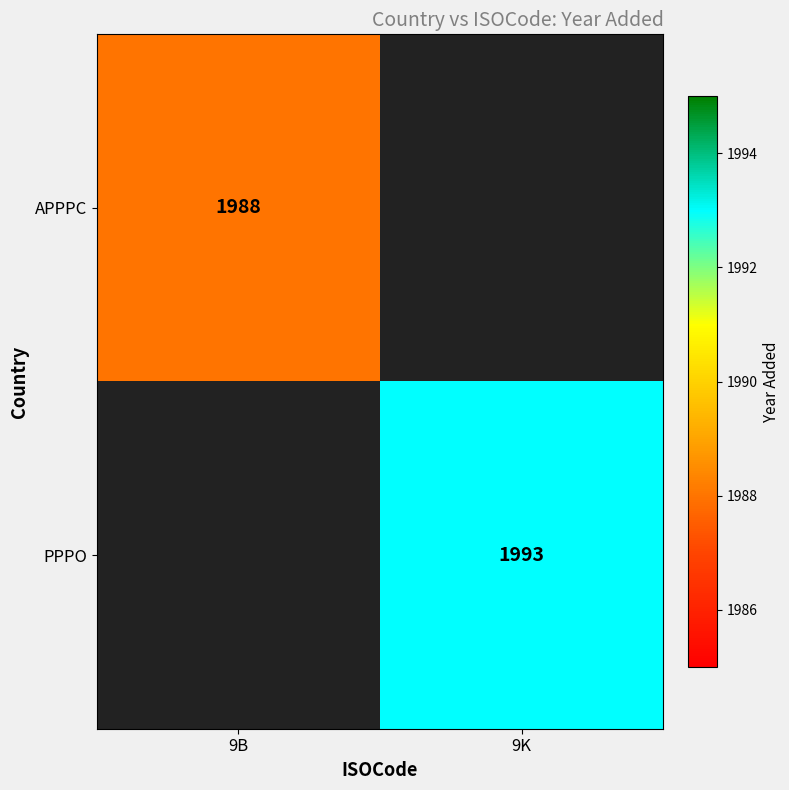

How many data points does each series have?

2